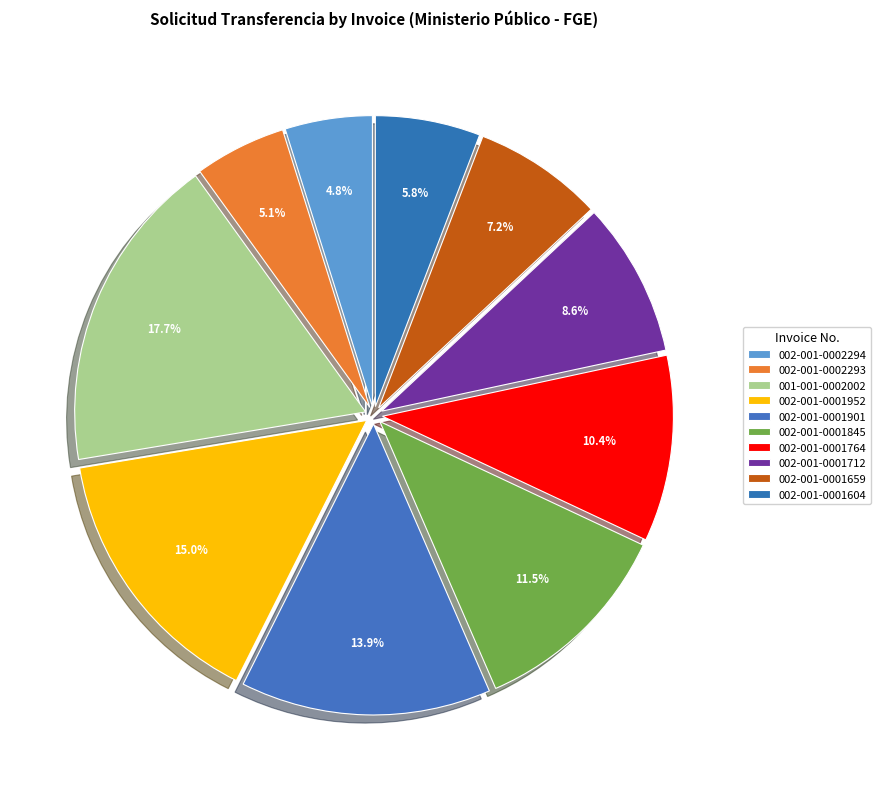

Which category has the biggest portion of the pie?

001-001-0002002